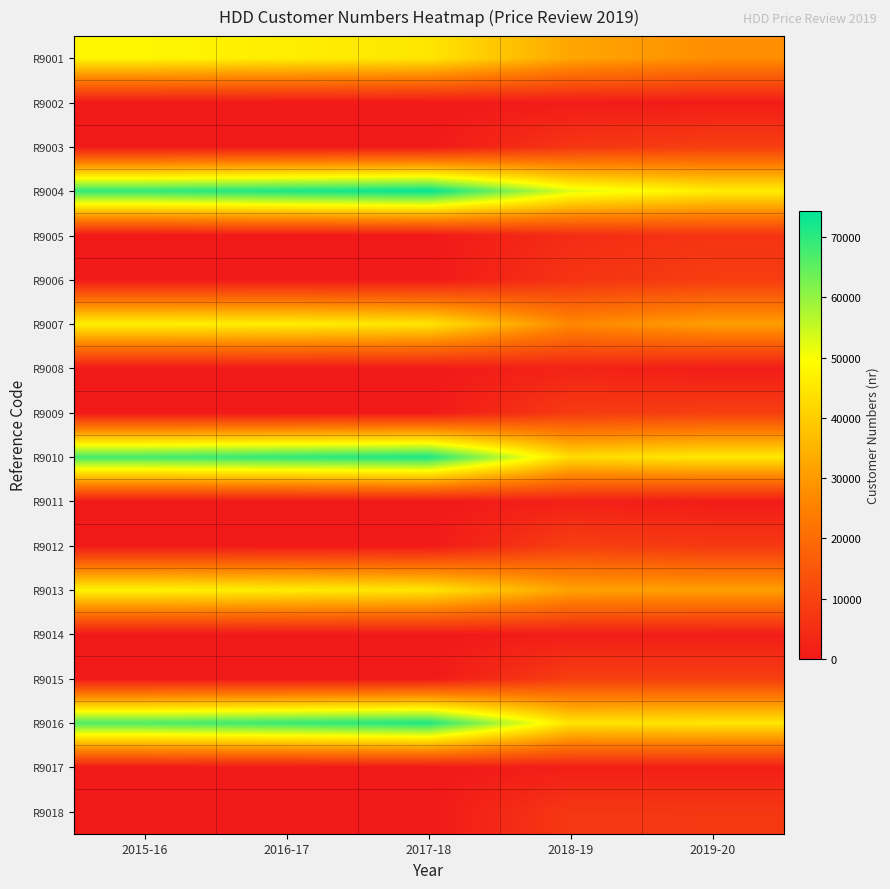

What is the total value across all series at 2017-18?

352069.4